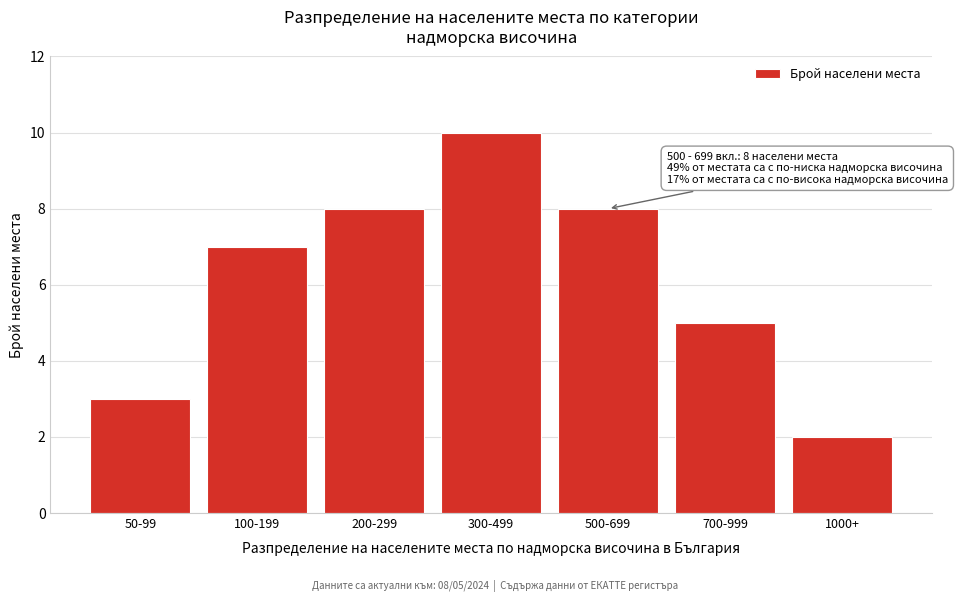

Reading left to right, extract all data points from this chart.

50-99=3	100-199=7	200-299=8	300-499=10	500-699=8	700-999=5	1000+=2